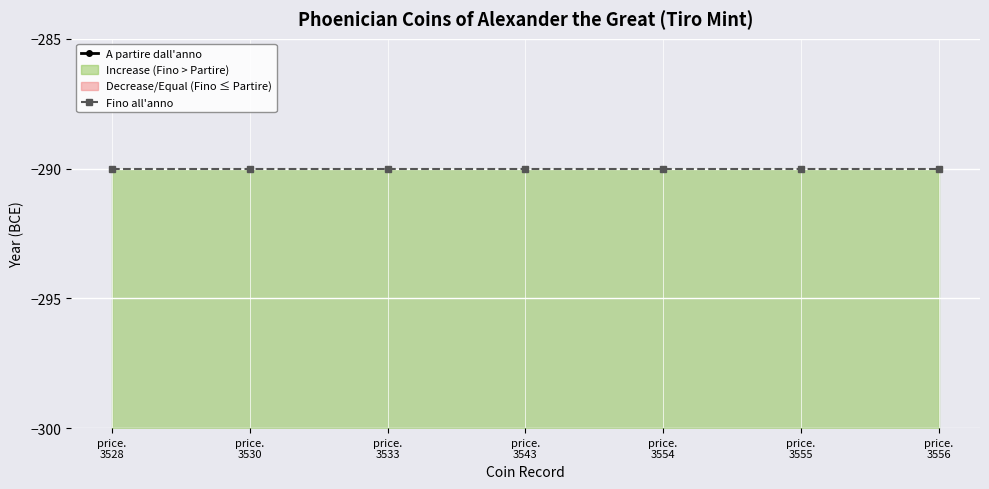

Reading left to right, extract all data points from this chart.

A partire dall'anno: price.
3528=-305	price.
3530=-305	price.
3533=-305	price.
3543=-305	price.
3554=-305	price.
3555=-305	price.
3556=-305
Fino all'anno: price.
3528=-290	price.
3530=-290	price.
3533=-290	price.
3543=-290	price.
3554=-290	price.
3555=-290	price.
3556=-290